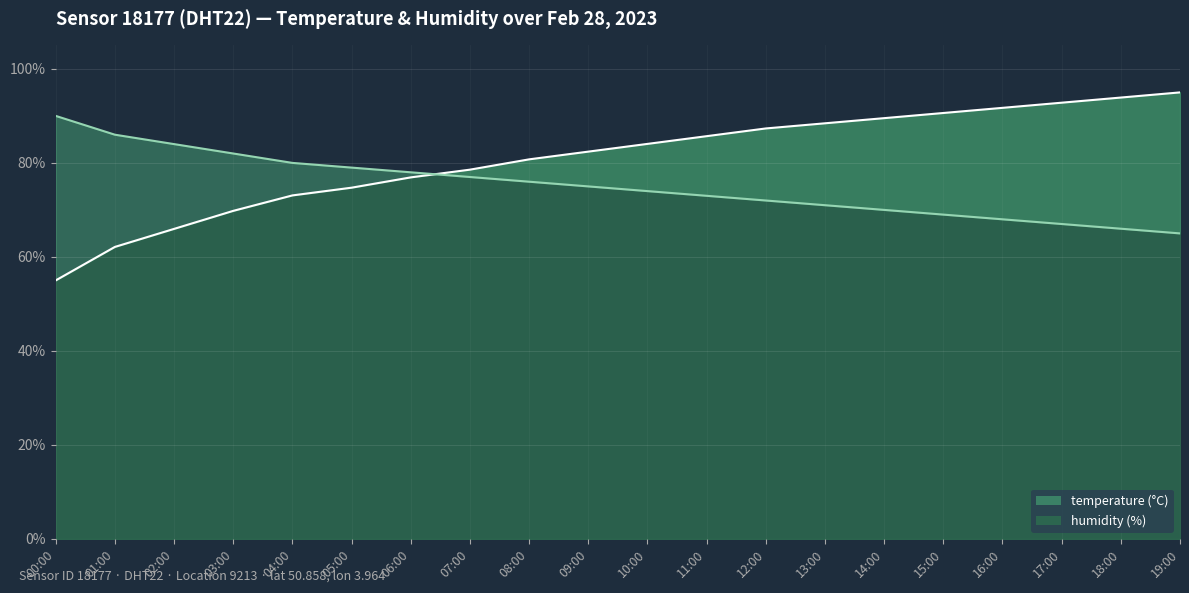

Reading right to left, extract all data points from this chart.

humidity: 1.0	0.9	0.9	0.9	0.9	0.9	0.9	0.9	0.9	0.8	0.8	0.8	0.8	0.8	0.7	0.7	0.7	0.7	0.6	0.6
temperature: 0.7	0.7	0.7	0.7	0.7	0.7	0.7	0.7	0.7	0.7	0.8	0.8	0.8	0.8	0.8	0.8	0.8	0.8	0.9	0.9